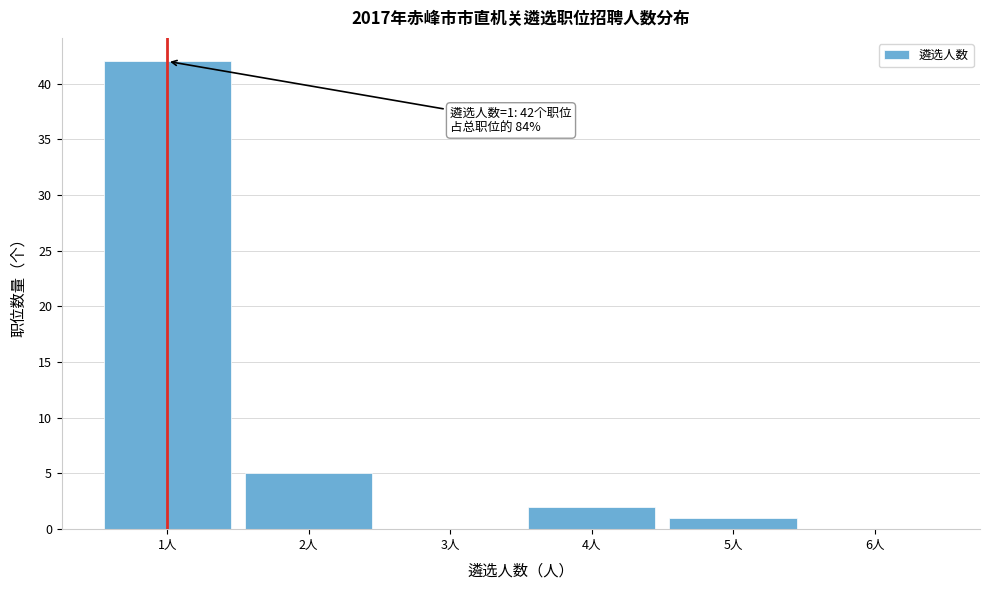

Which range on the x-axis has the tallest bar?

0.5 to 1.5